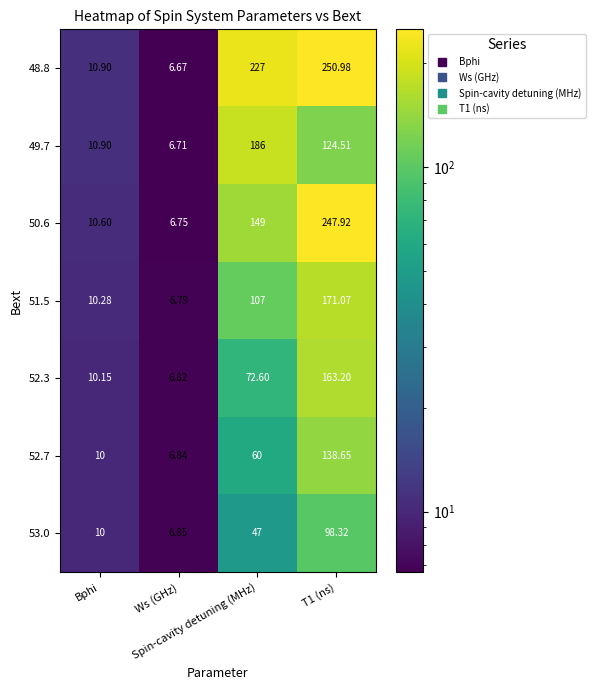

Which series has the largest range (max minus min)?

48.8